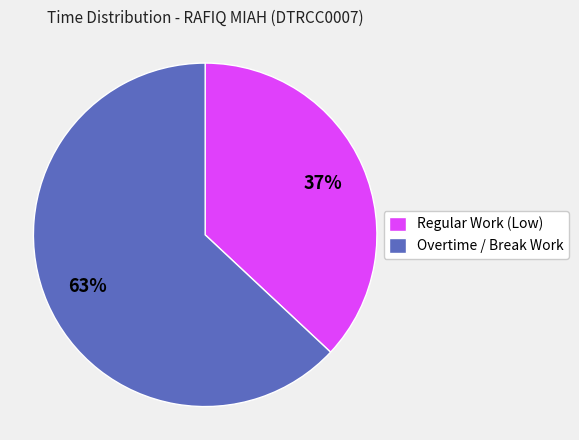

Is it true that Overtime / Break Work is 77% of the pie?

False